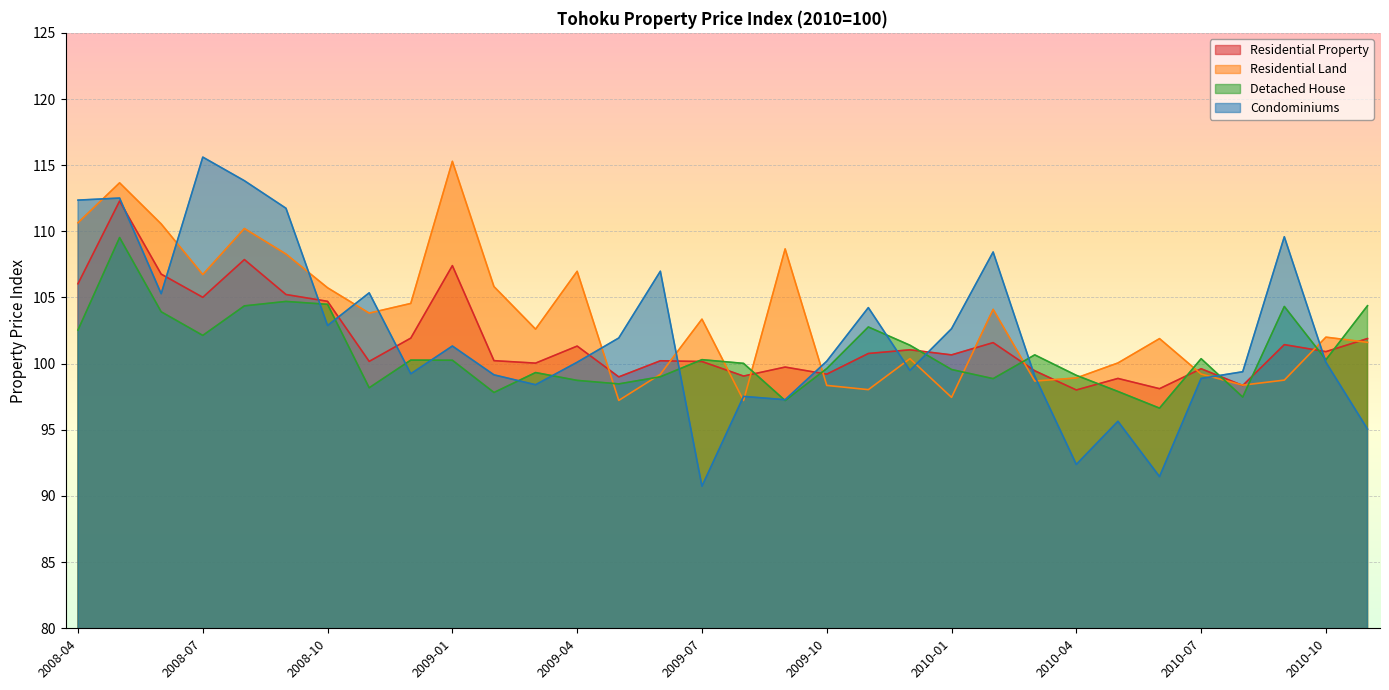

How many times do Condominiums and Detached House cross each other?

13